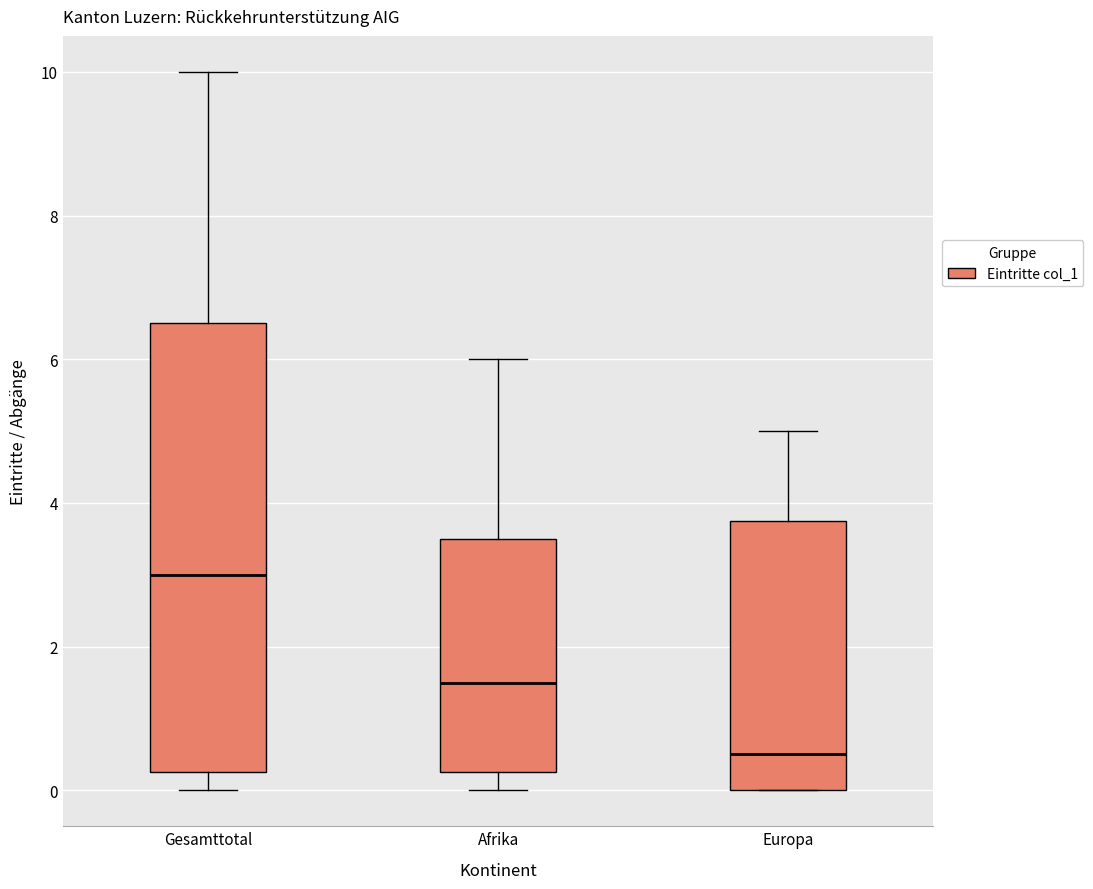

Where does the median line of the box for Gesamttotal sit on the y-axis? The values are not printed on the chart, so give them approximately, as read against the axis.

3.0